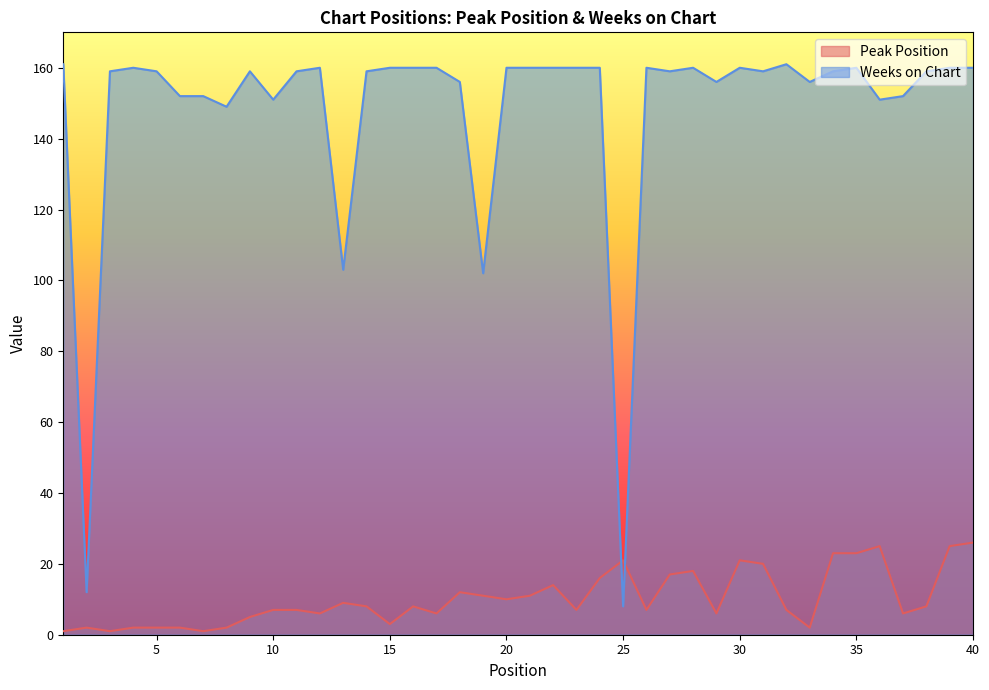

How many lines are shown in the chart?

2